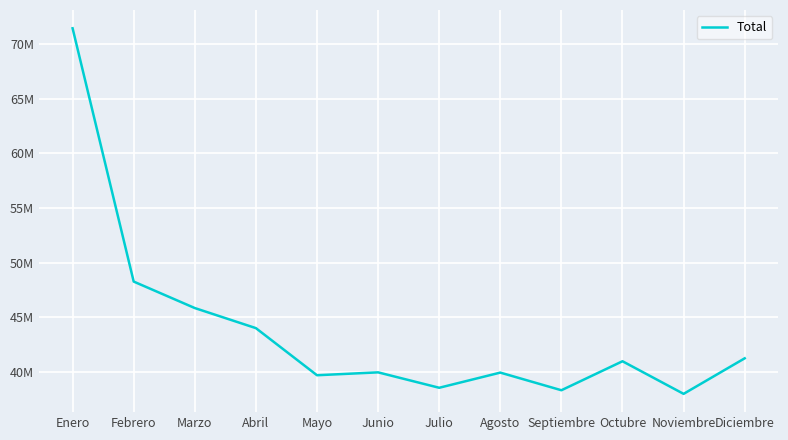

Reading right to left, what are all the values shown in this chart?

41220834	37962251	40951140	38293530	39910805	38520180	39933085	39669236	43987870	45828411	48255609	71475240